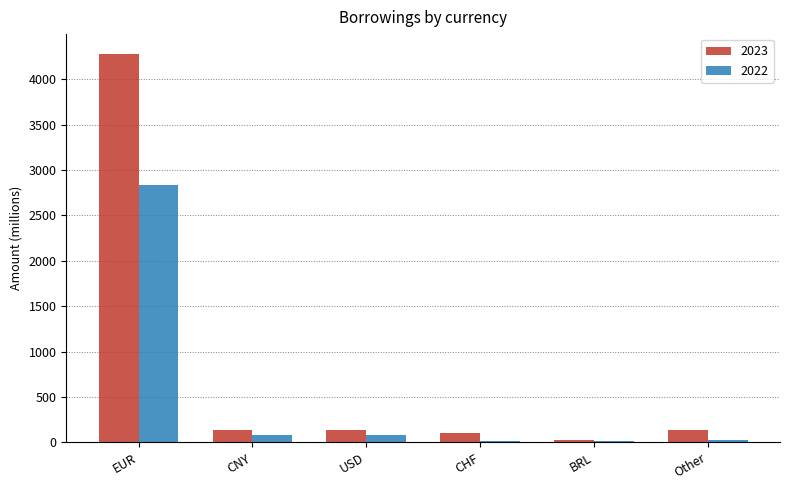

At which category is the sum across all series the highest?

EUR